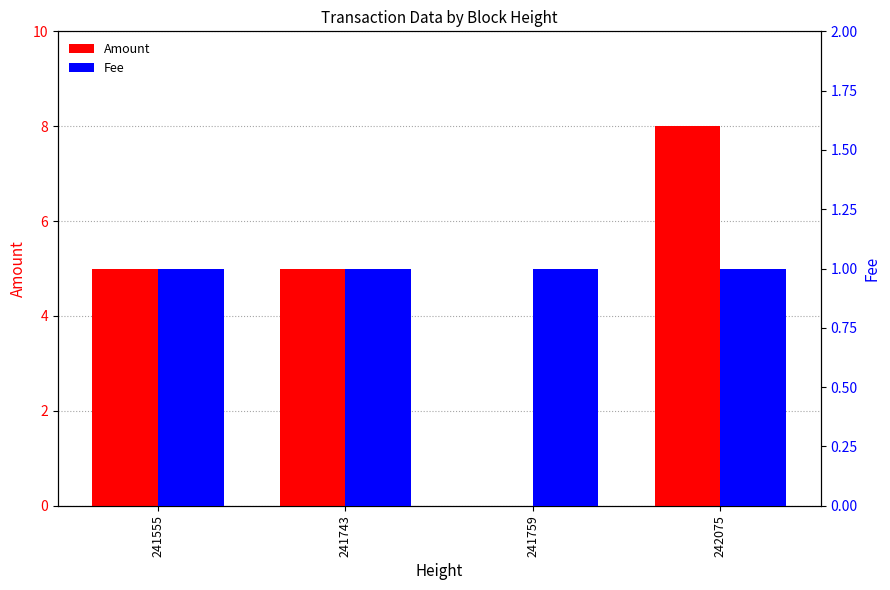

What is the difference between the highest and lowest values at 242075?

7